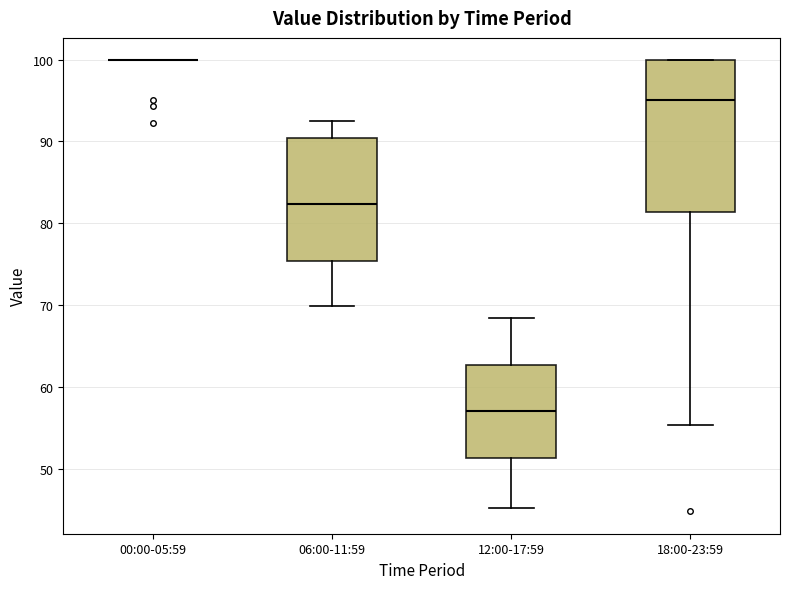

Reading left to right, transcribe this box plot: for each box, give where its median line is, the range the box spans, and where its two whiskers end, as read against the y-axis. The values are not printed on the chart, so give them approximately, as read against the axis.

00:00-05:59: box collapsed to a line at 100, whiskers 100 to 100
06:00-11:59: median 82, box 75 to 90, whiskers 70 to 93
12:00-17:59: median 57, box 51 to 63, whiskers 45 to 68
18:00-23:59: median 95, box 81 to 100, whiskers 55 to 100